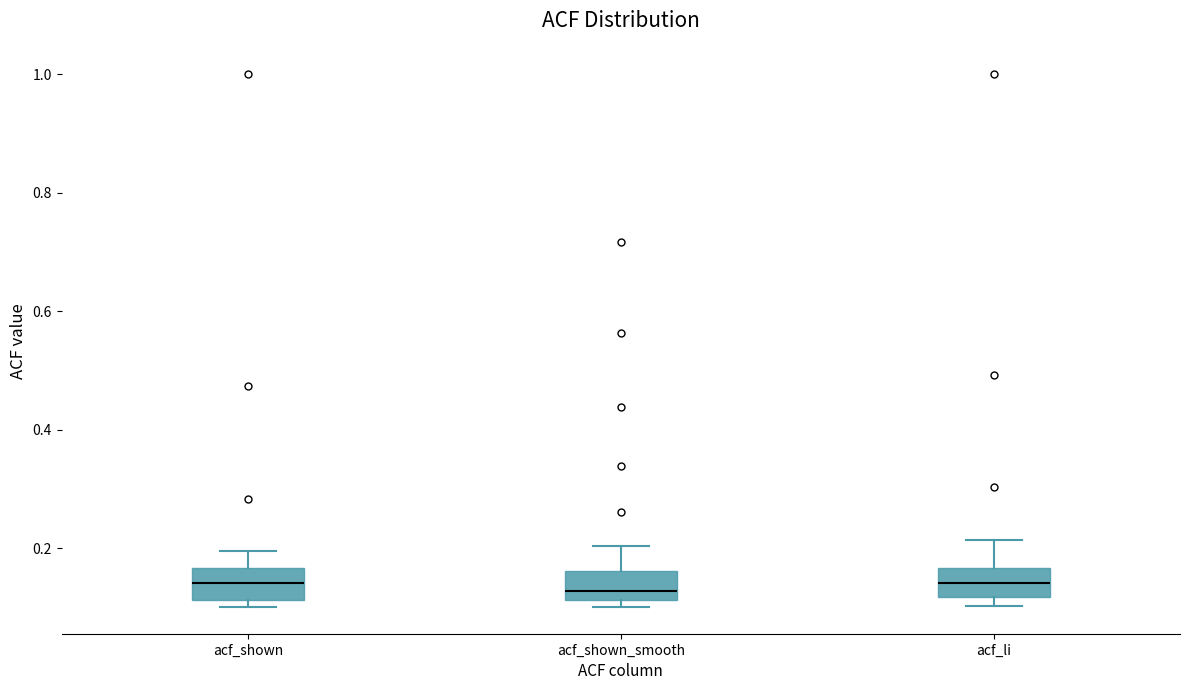

Where does the upper whisker of the box for acf_shown_smooth end on the y-axis? The values are not printed on the chart, so give them approximately, as read against the axis.

0.20